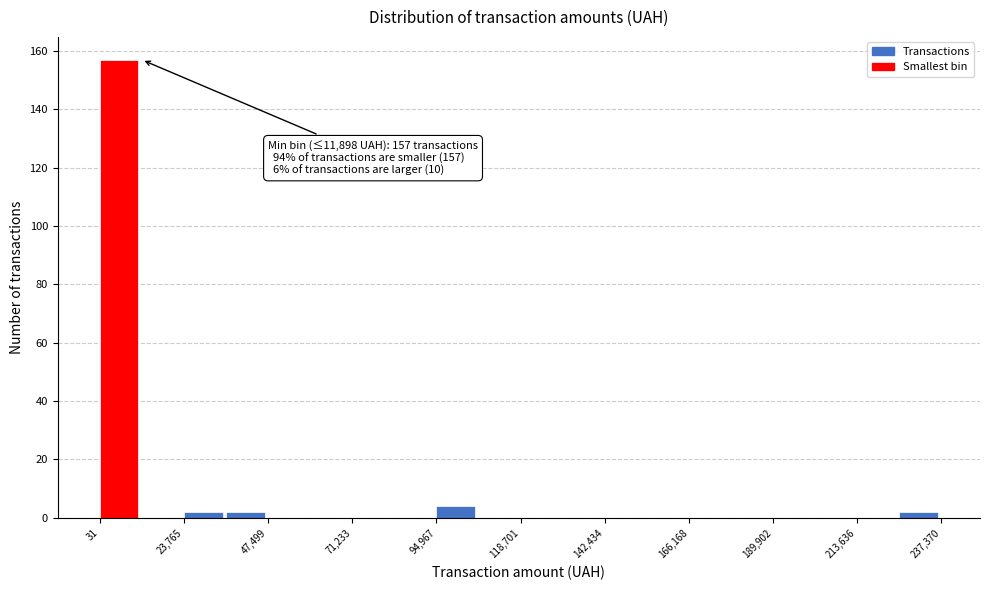

Read against the x-axis, roughly where is the centre of the tallest bar?

5000